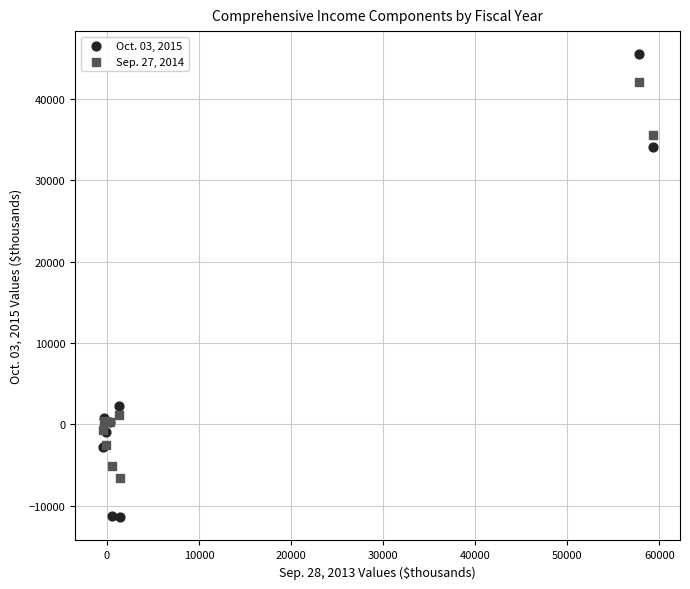

Which series reaches the minimum Y coordinate?

Oct. 03, 2015